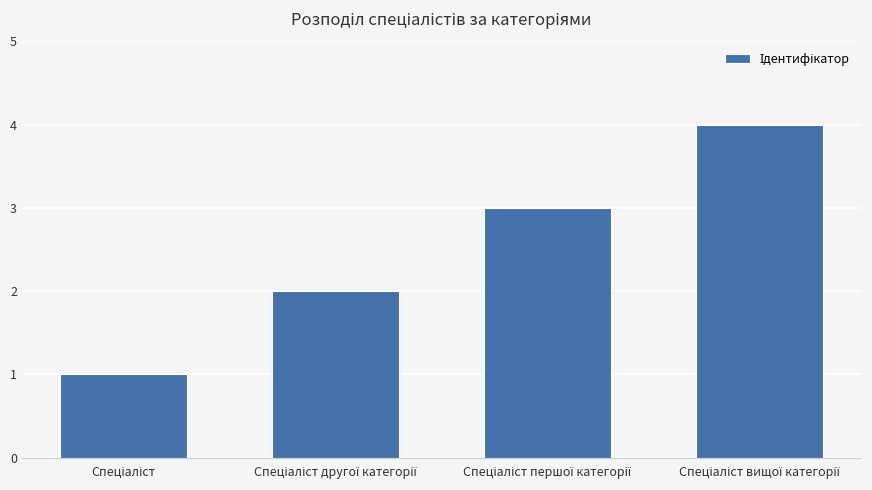

What is the greatest value displayed?

4